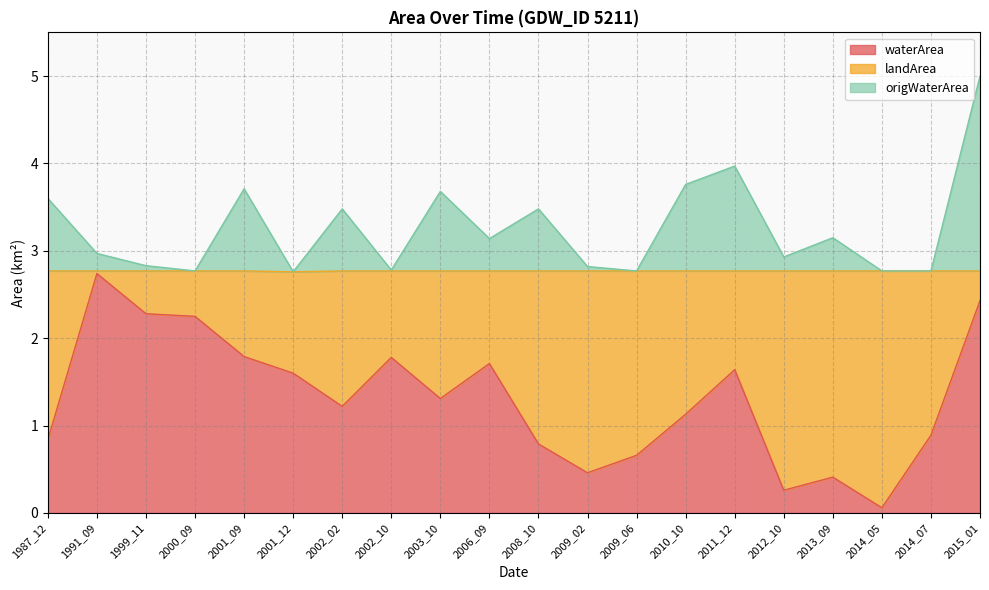

At which category is the sum across all series the highest?

2015_01